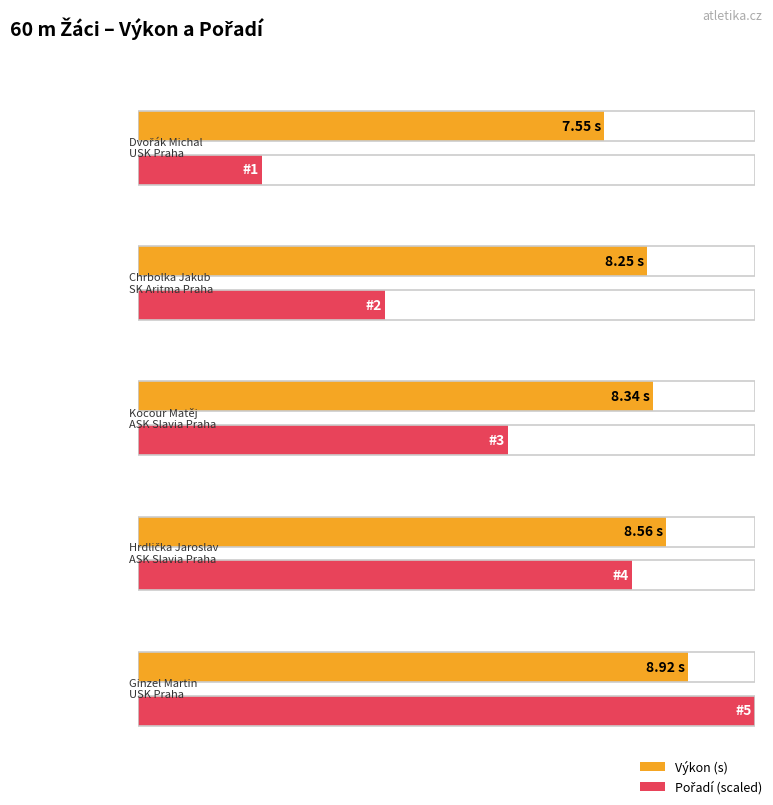

Reading left to right, transcribe all the data shown in this chart.

Výkon: Dvořák Michal
USK Praha=7.5	Chrbolka Jakub
SK Aritma Praha=8.2	Kocour Matěj
ASK Slavia Praha=8.3	Hrdlička Jaroslav
ASK Slavia Praha=8.6	Ginzel Martin
USK Praha=8.9
Pořadí: Dvořák Michal
USK Praha=1.0	Chrbolka Jakub
SK Aritma Praha=2.0	Kocour Matěj
ASK Slavia Praha=3.0	Hrdlička Jaroslav
ASK Slavia Praha=4.0	Ginzel Martin
USK Praha=5.0